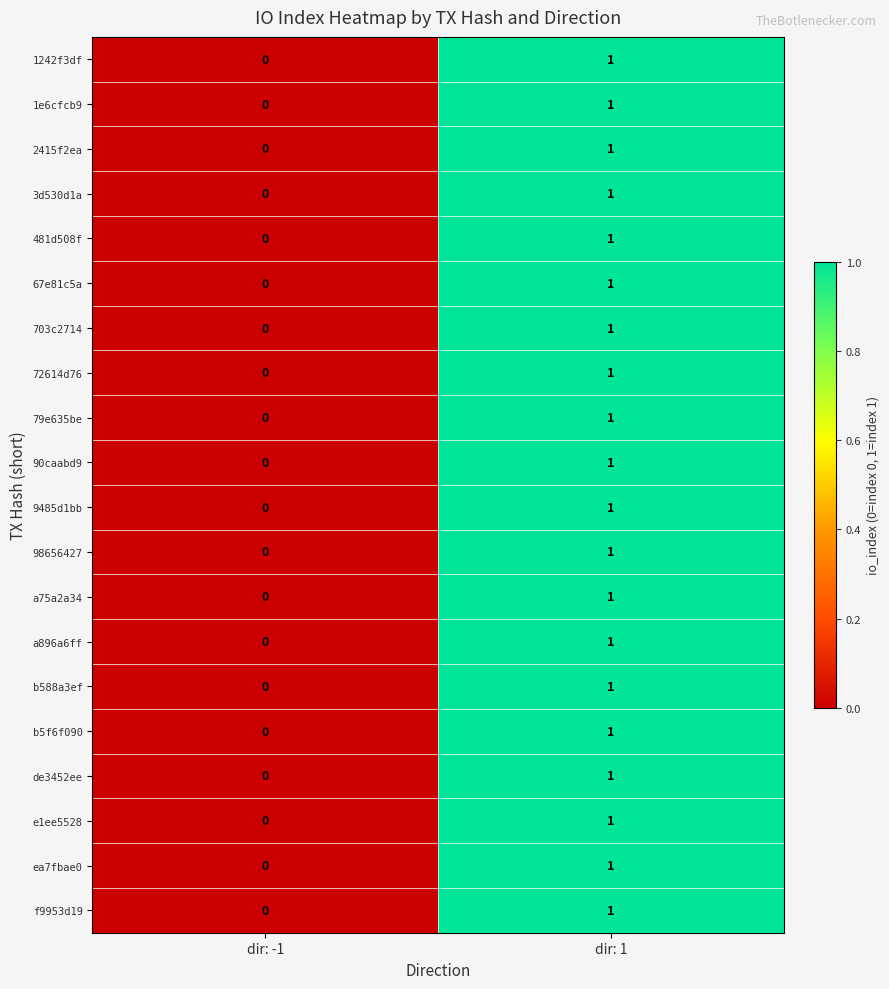

List the labels in order of f9953d19 value, smallest first.

dir: -1, dir: 1